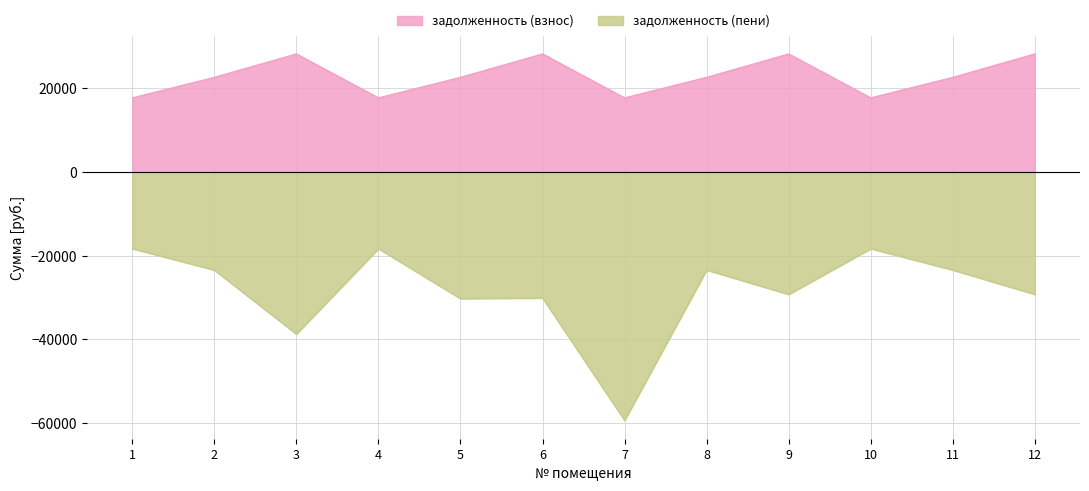

What is the spread (max minus min) of values at 6?

58281.8